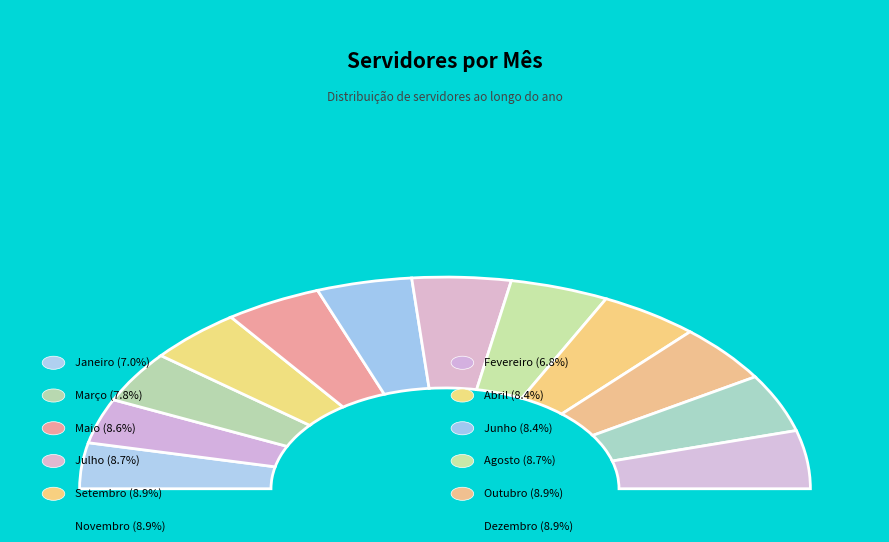

True or false: Novembro accounts for 9% of the total.

True